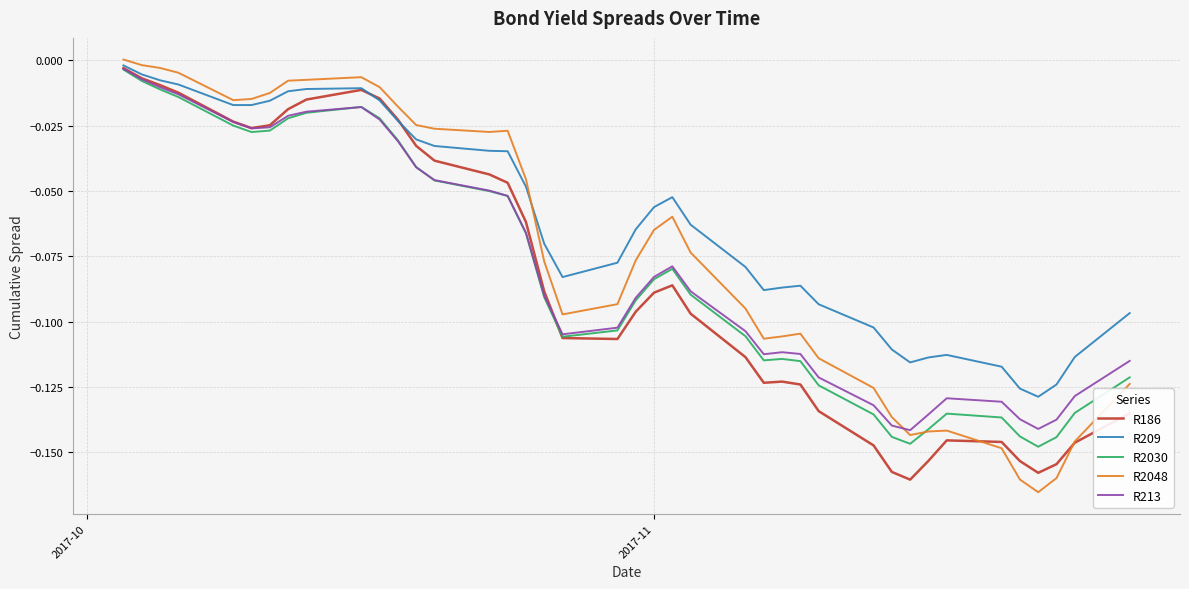

Which series has the largest total across all categories?

R209